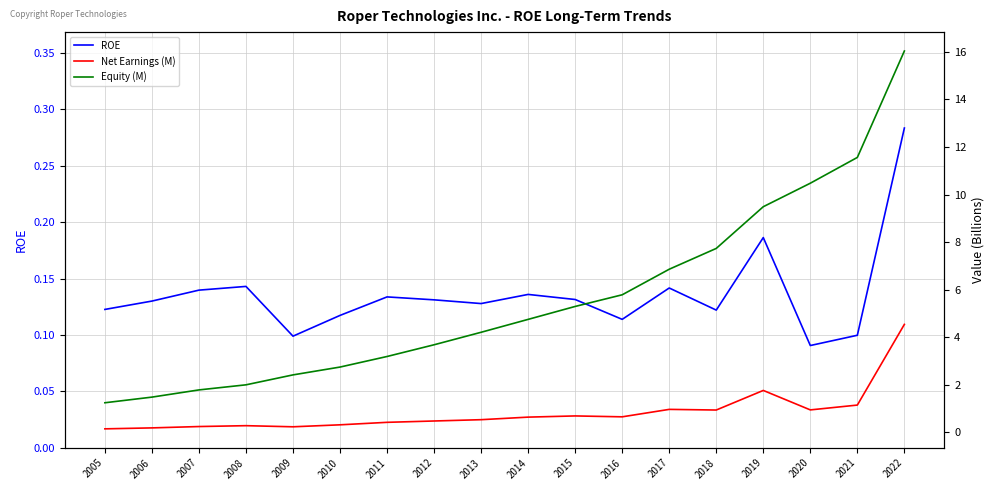

Does the chart display data point markers on the line(s)?

No